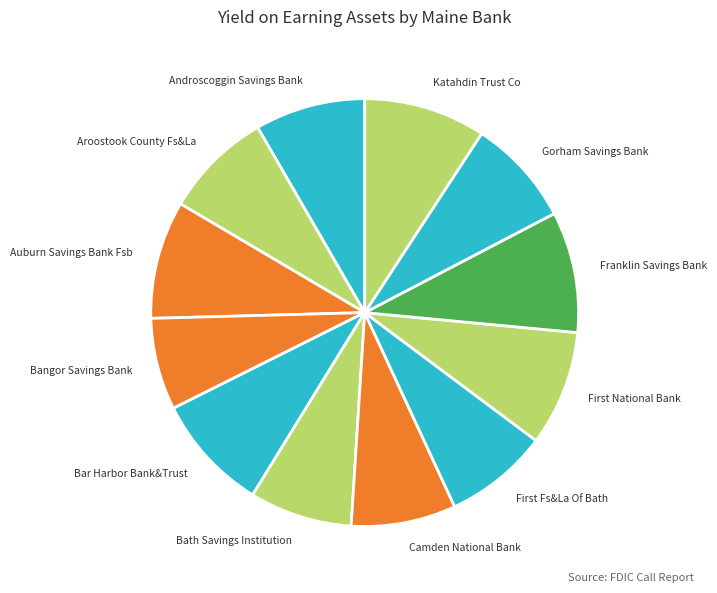

Is Camden National Bank the majority of the pie?

No